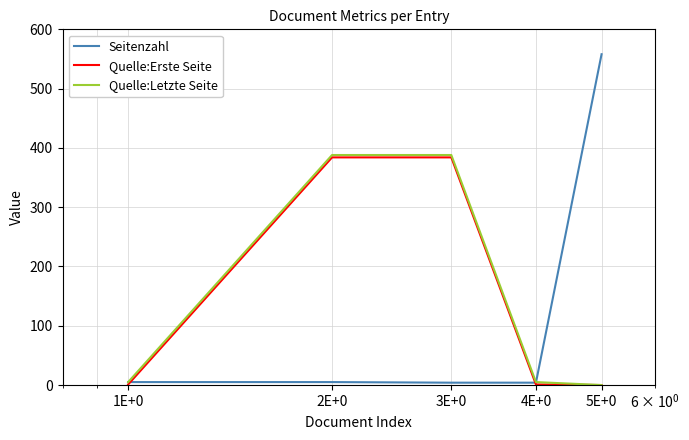

What is the greatest value displayed?

558